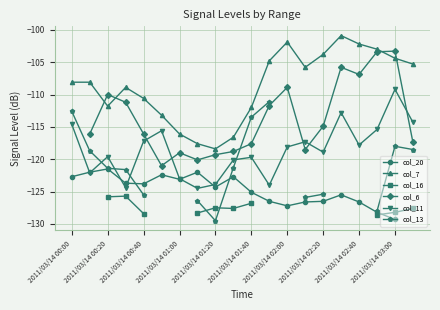

What are all the series names shown in the legend?

col_20, col_7, col_16, col_6, col_11, col_13